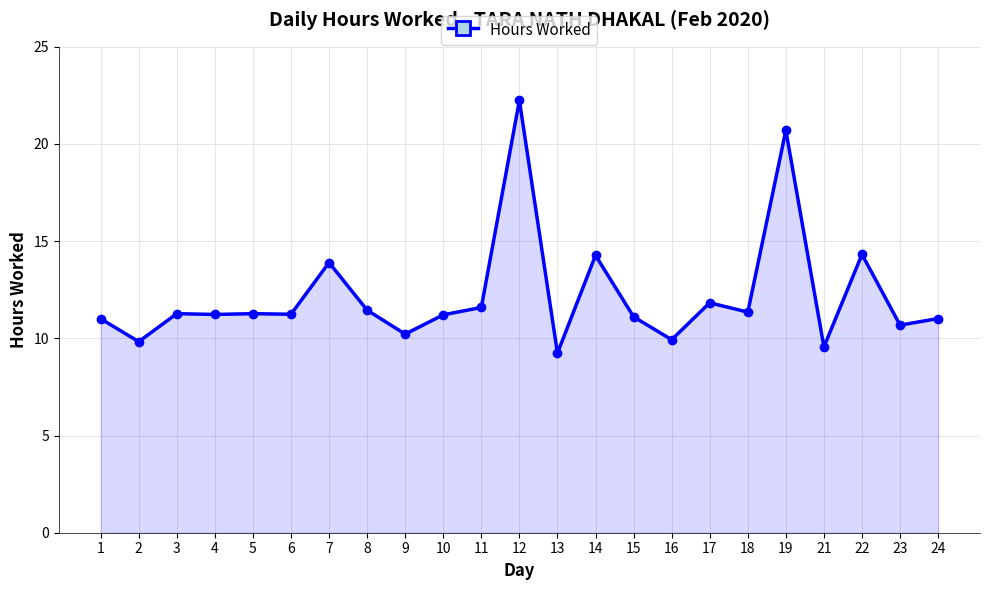

What is the change in value from 3 to 21?

-1.7